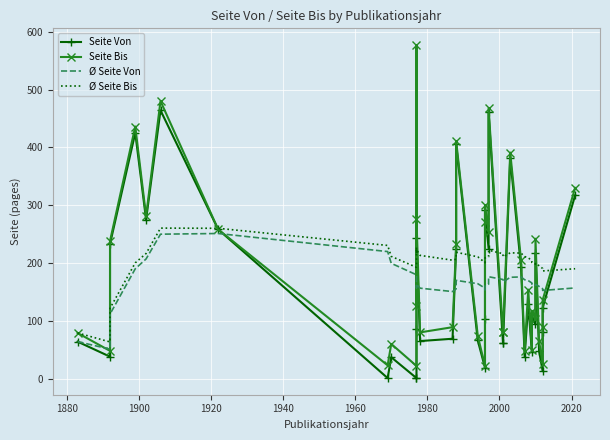

At how many categories does at least one series exceed 528?

1